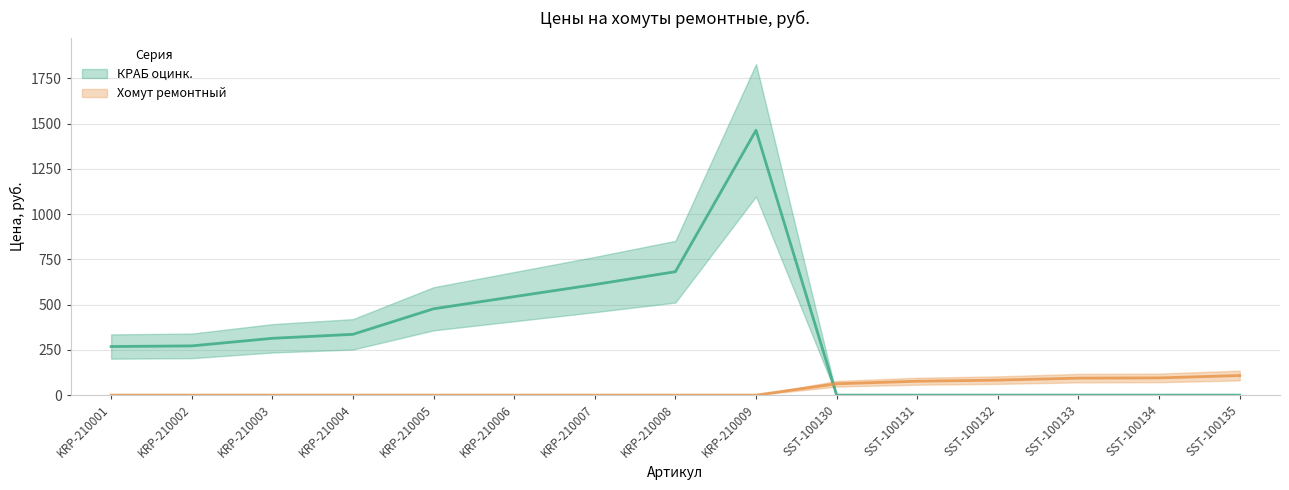

Between which two adjacent categories do КРАБ оцинк. and Хомут ремонтный first intersect?

KRP-210009 and SST-100130